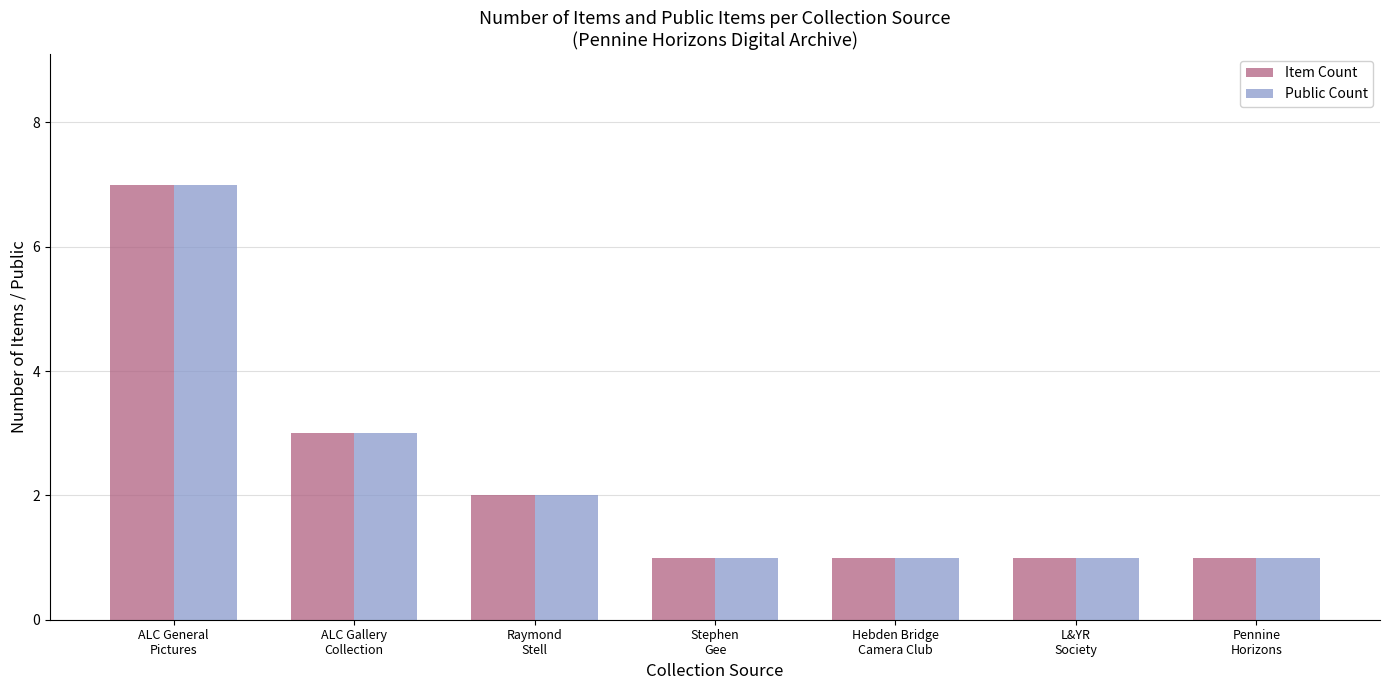

Which label corresponds to the largest value in the chart?

ALC General
Pictures